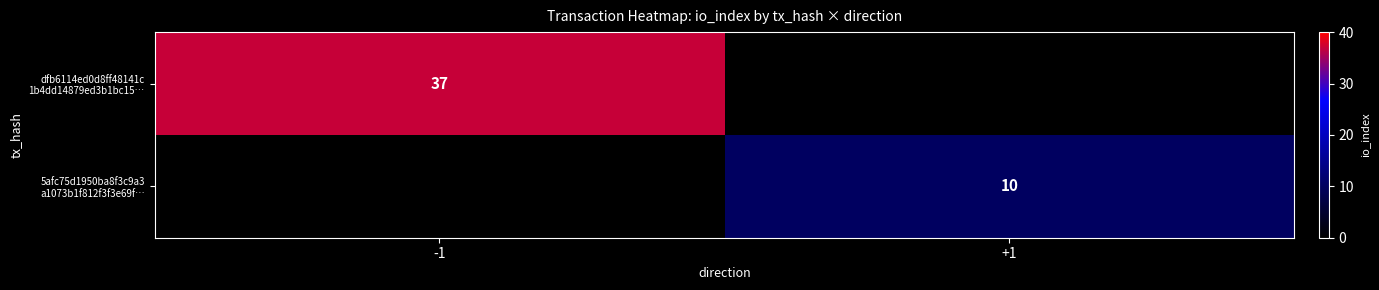

List the labels in order of 5afc75d1950ba8f3c9a3 a1073b1f812f3f3e69f… value, largest first.

-1, +1